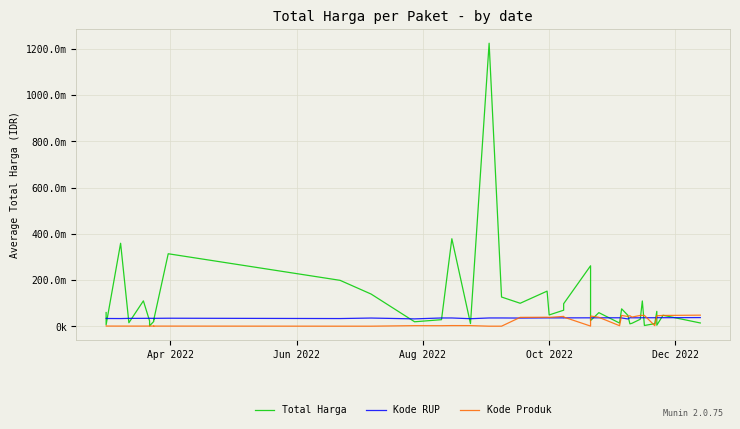

Which series has the largest range (max minus min)?

Total Harga